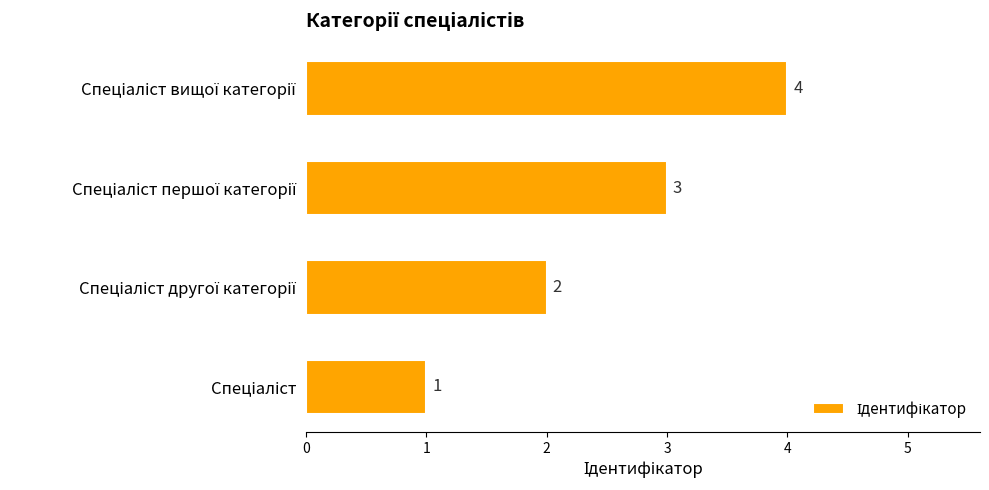

What is the greatest value displayed?

4